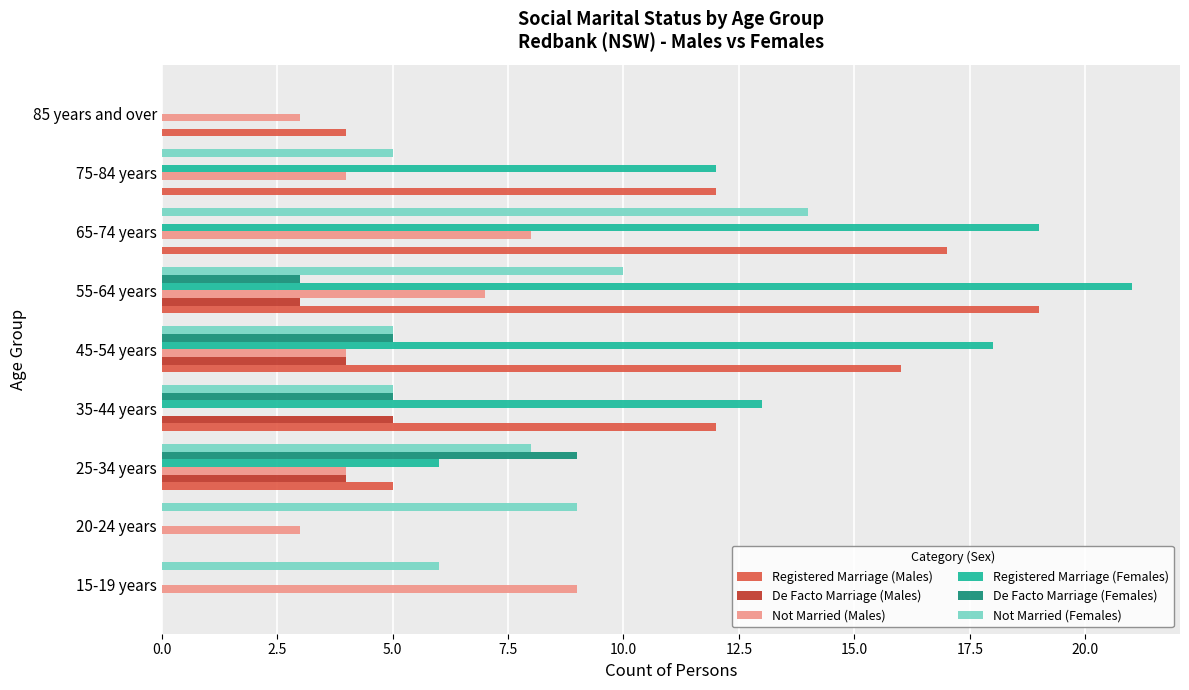

Which series changed the most between 35-44 years and 45-54 years?

Registered Marriage (Females)